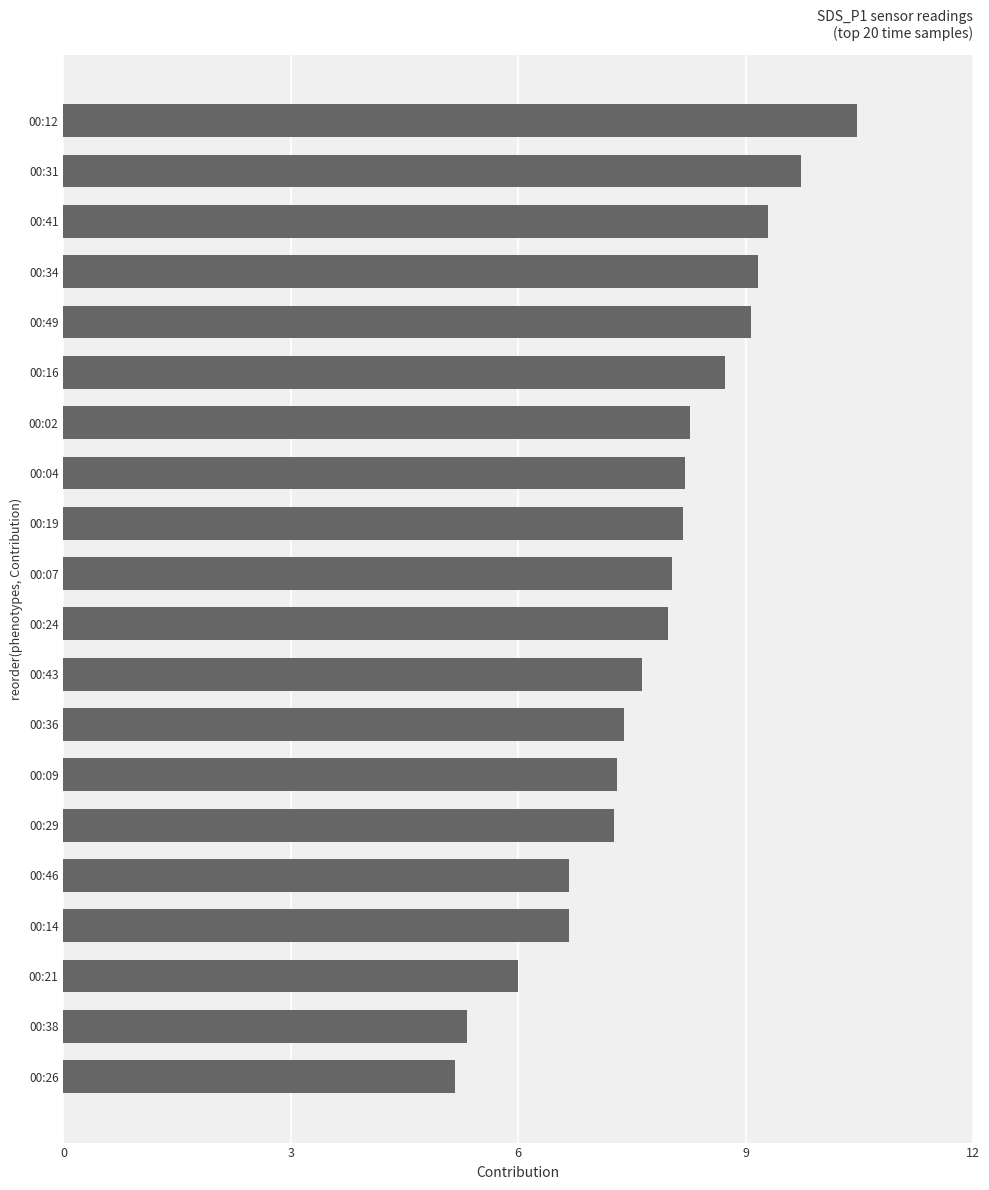

At which category does the chart reach its peak across all series?

00:12